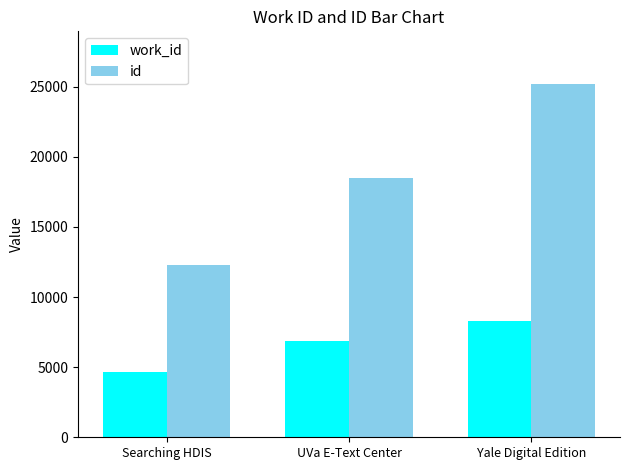

What is the difference between the maximum and minimum values in the work_id series?

3597